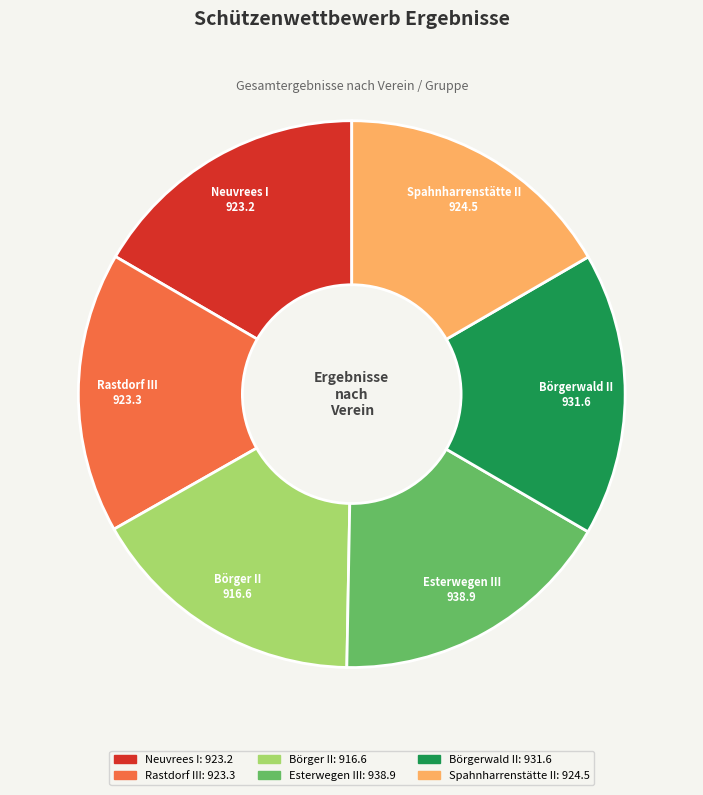

Do Börgerwald II and Rastdorf III together represent more than half of the pie?

No